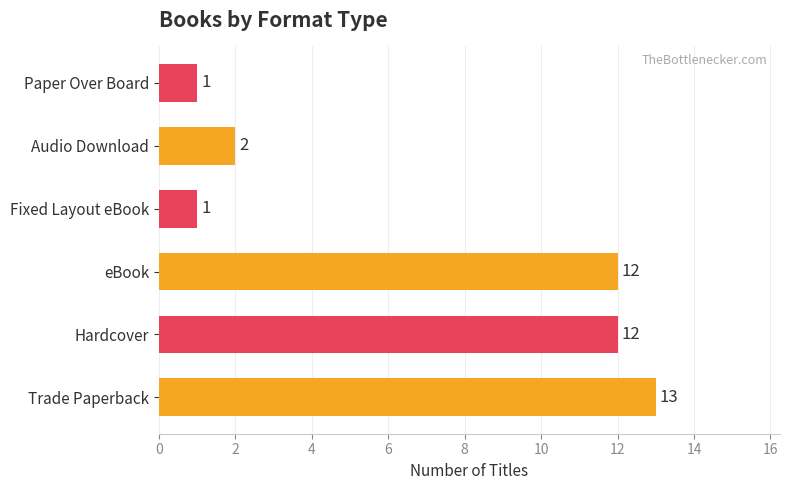

What value does the data have at eBook?

12